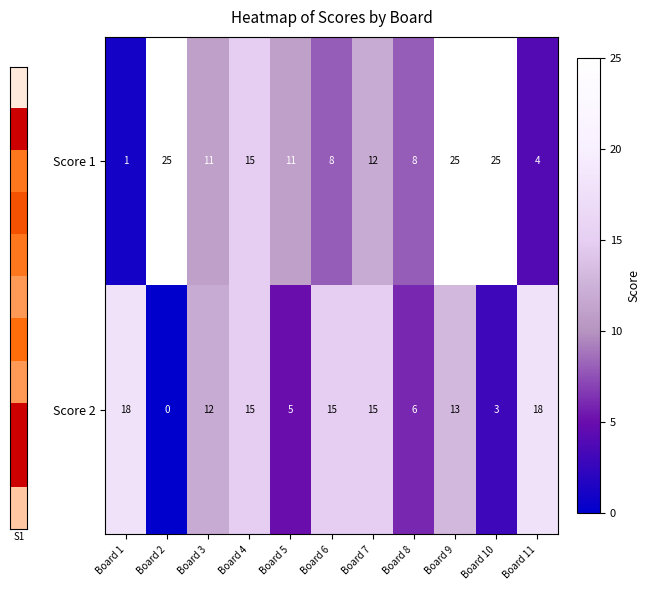

At which label does Score 1 reach its minimum?

Board 1